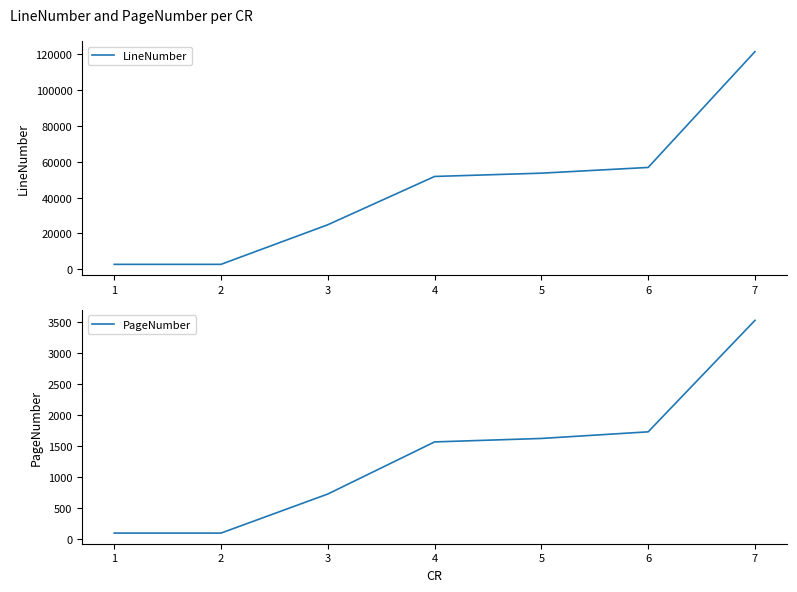

What is the difference between the maximum and minimum values in the PageNumber series?

3437